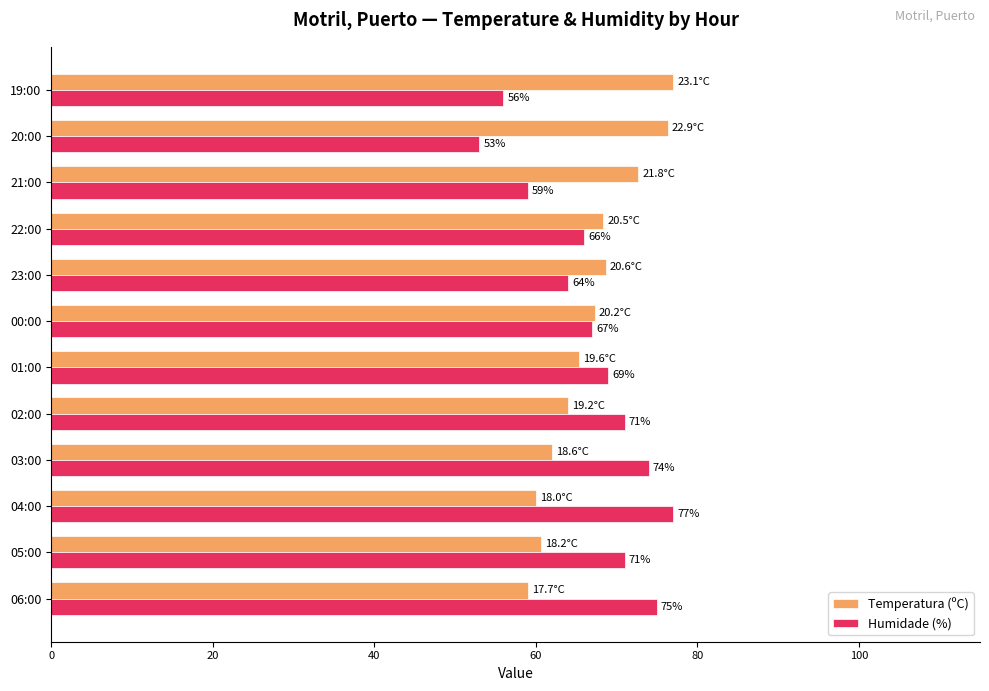

What is the average value of the Temperatura (ºC) series?

66.8